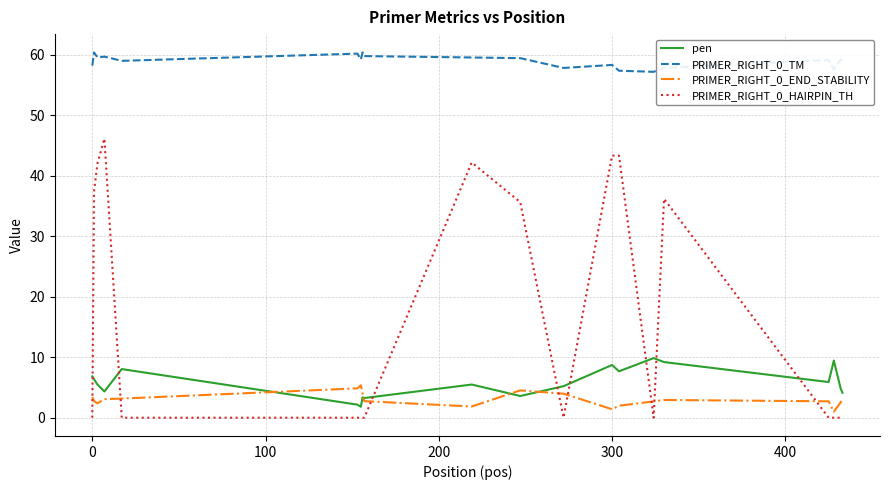

What are all the series names shown in the legend?

pen, PRIMER_RIGHT_0_TM, PRIMER_RIGHT_0_END_STABILITY, PRIMER_RIGHT_0_HAIRPIN_TH